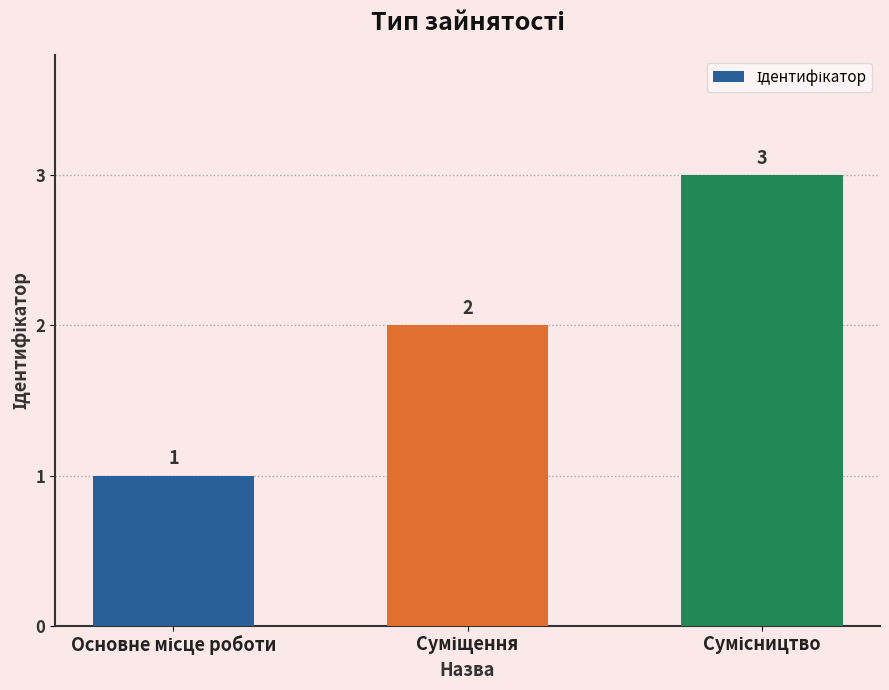

How many values are between 1 and 3?

3